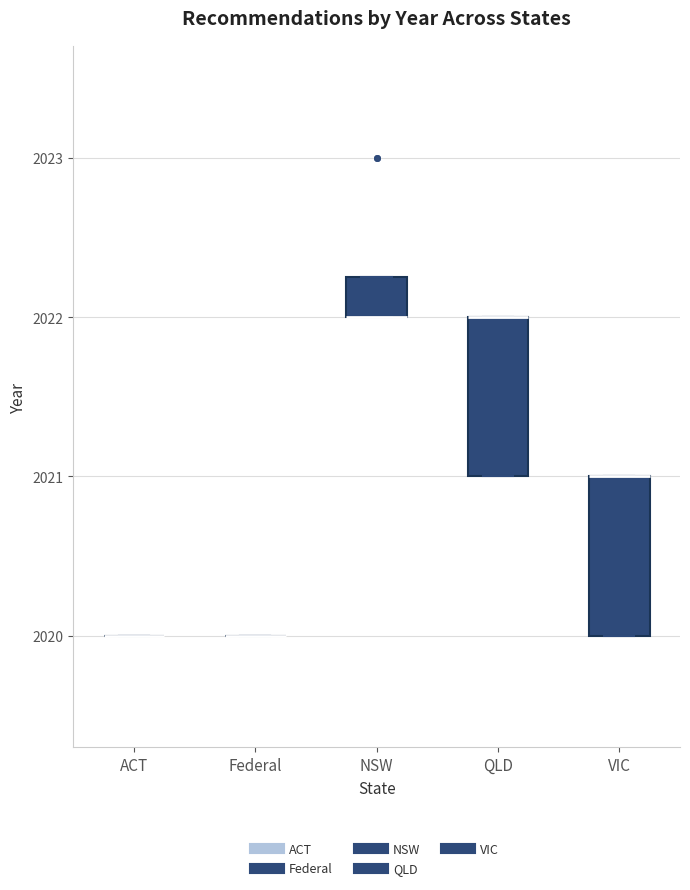

Reading left to right, transcribe this box plot: for each box, give where its median line is, the range the box spans, and where its two whiskers end, as read against the y-axis. The values are not printed on the chart, so give them approximately, as read against the axis.

ACT: box collapsed to a line at 2020.0, whiskers 2020.0 to 2020.0
Federal: box collapsed to a line at 2020.0, whiskers 2020.0 to 2020.0
NSW: median 2022.0 (drawn on the box's lower edge), box 2022.0 to 2022.3, whiskers 2022.0 to 2022.3
QLD: median 2022.0 (drawn on the box's upper edge), box 2021.0 to 2022.0, whiskers 2021.0 to 2022.0
VIC: median 2021.0 (drawn on the box's upper edge), box 2020.0 to 2021.0, whiskers 2020.0 to 2021.0